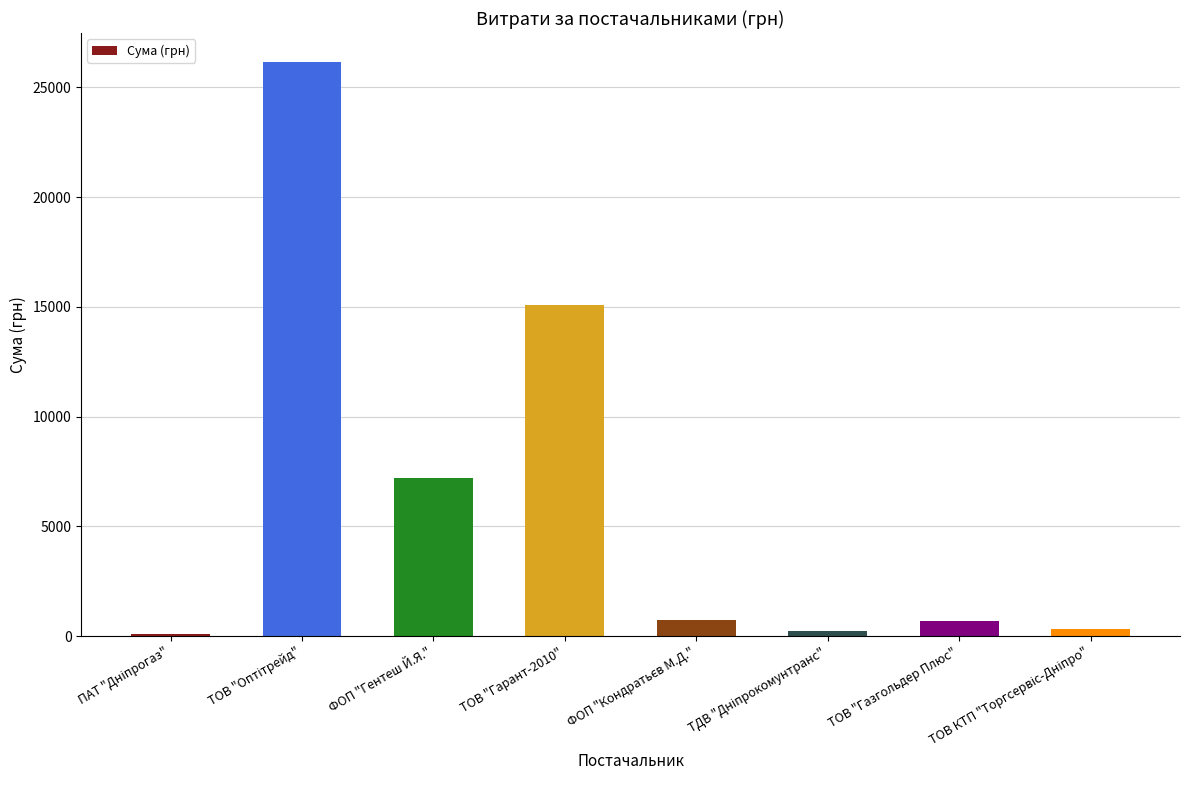

Read the value at ТОВ "Газгольдер Плюс".

670.0